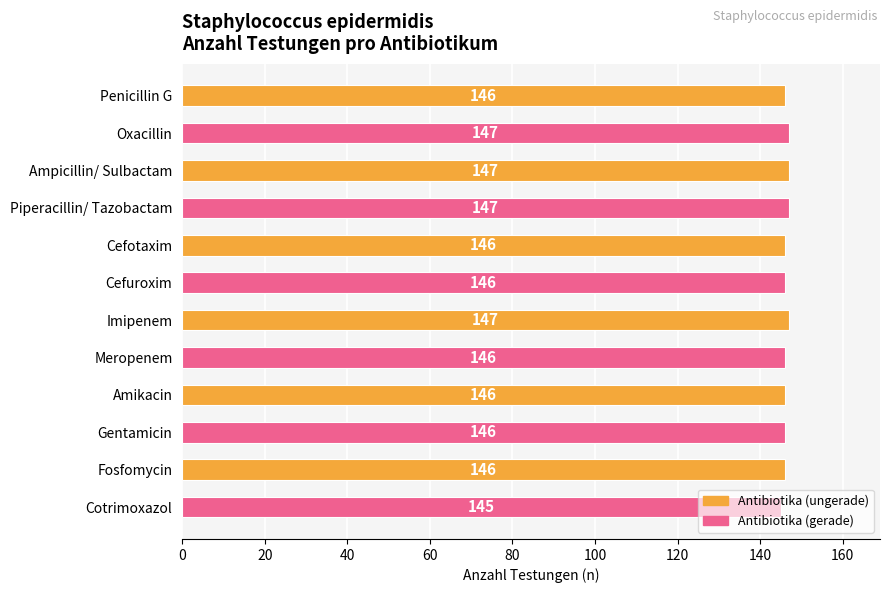

What is the approximate value at Ampicillin/ Sulbactam?

147